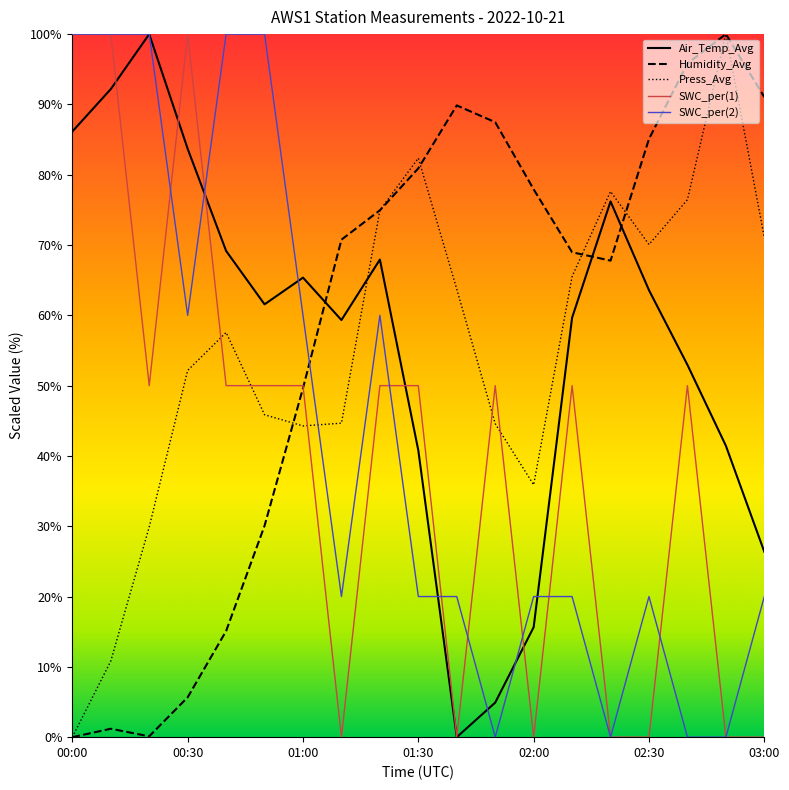

How many times do Humidity_Avg and Air_Temp_Avg cross each other?

3